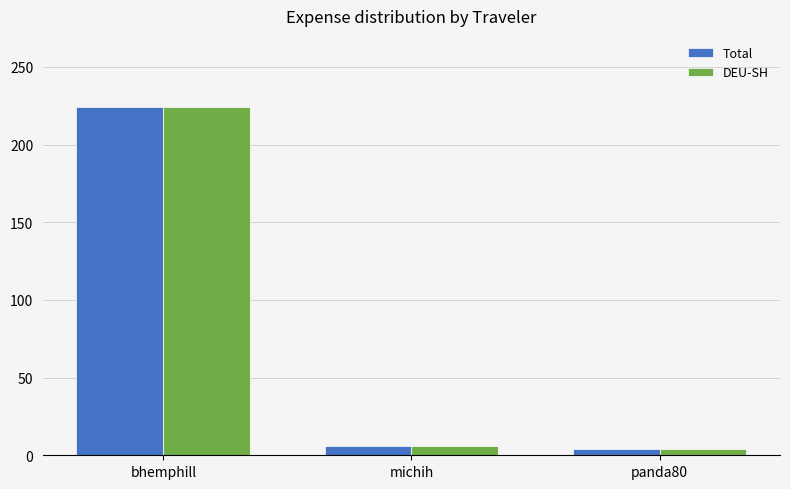

Read the Total value at michih.

6.1